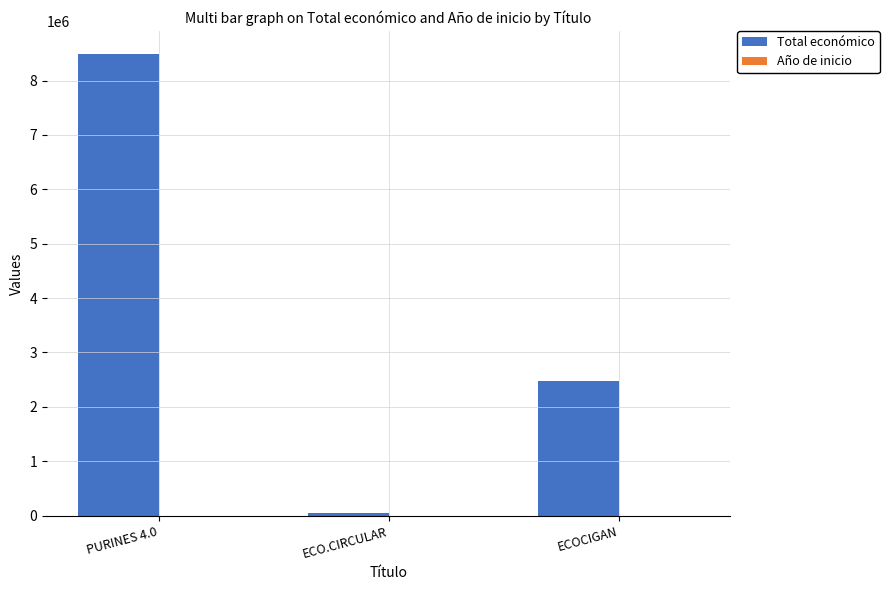

What is the maximum value shown in the chart?

8484999